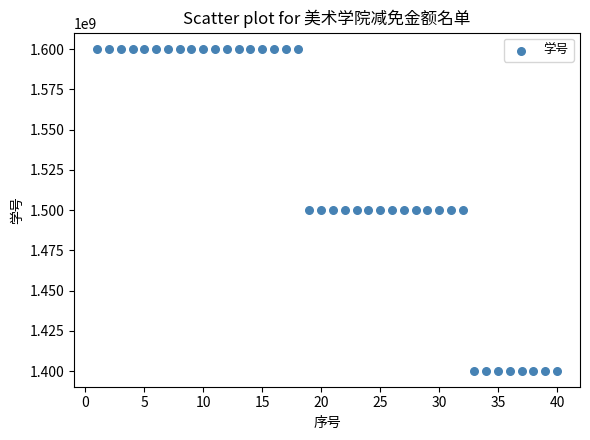

What is the range of Y values (max minus min)?

200000237